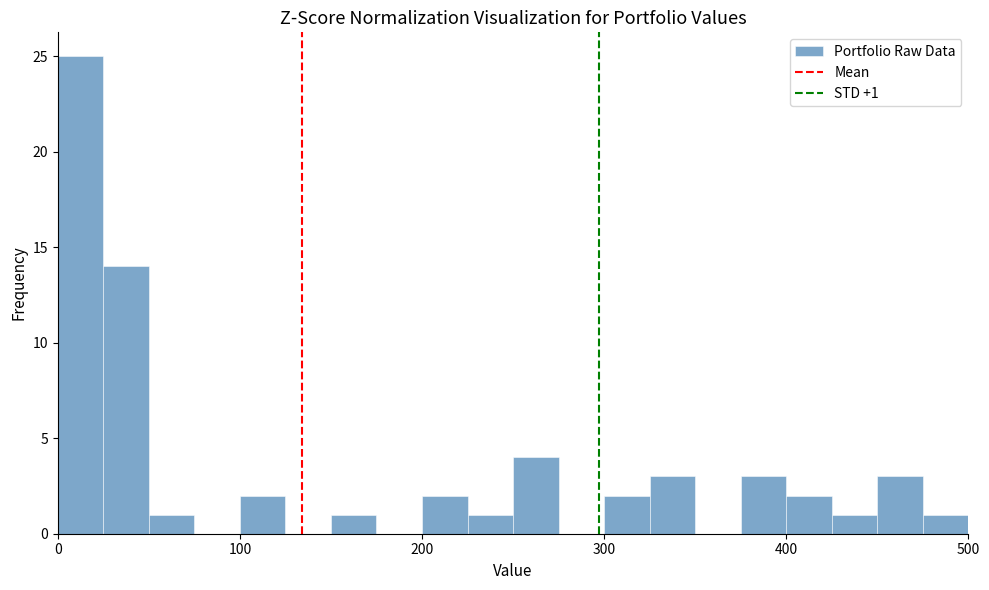

Read against the x-axis, roughly where is the centre of the tallest bar?

10